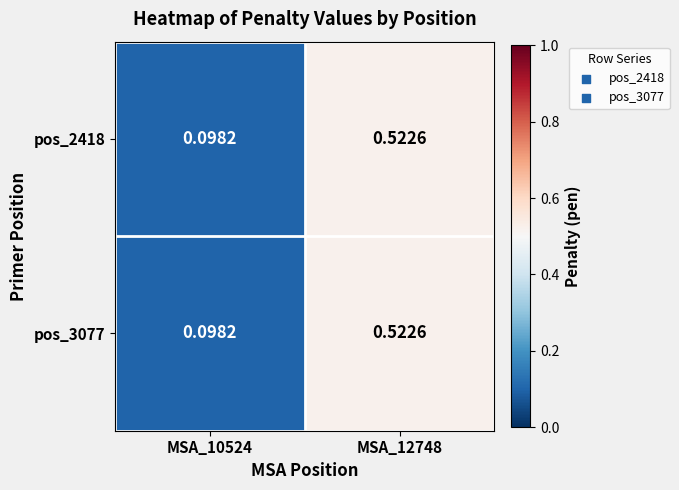

At which category is the sum across all series the highest?

MSA_12748